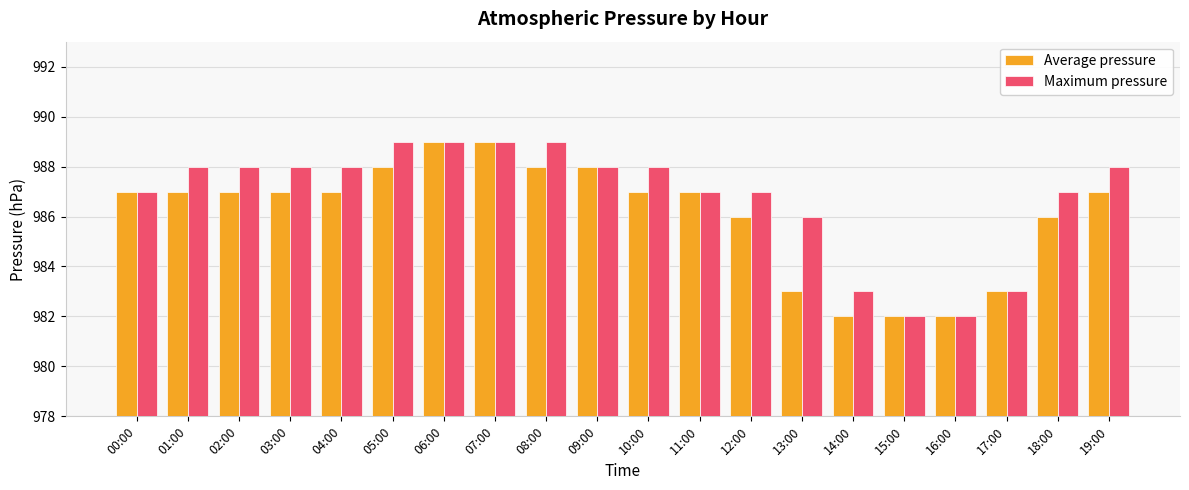

What is the minimum value shown in the chart?

982